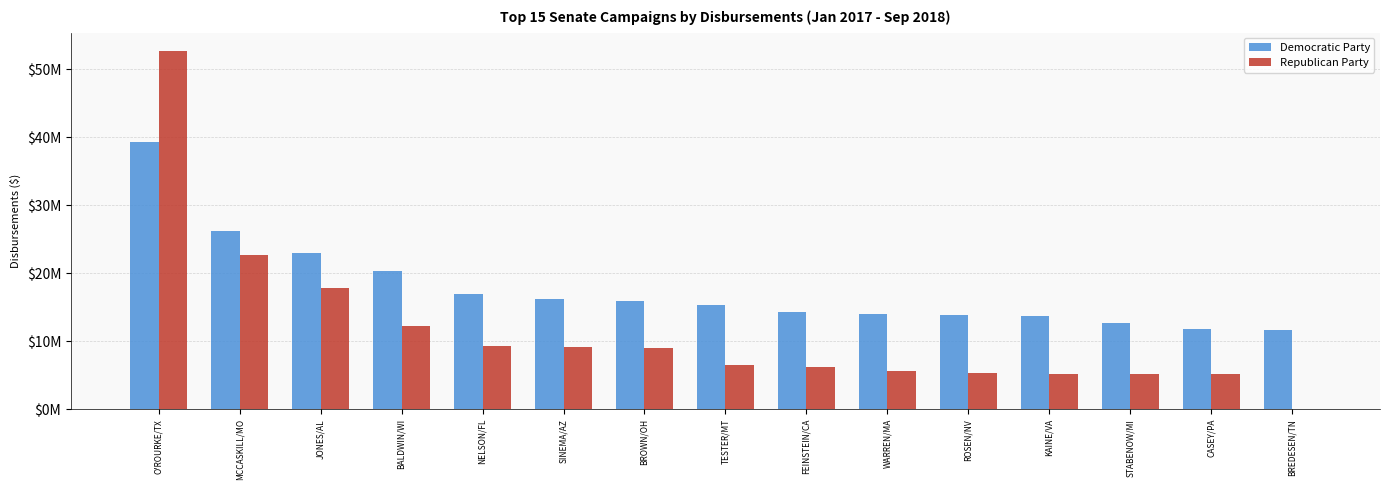

The value of Democratic Party at TESTER/MT is 10049469.3. True or false?

False